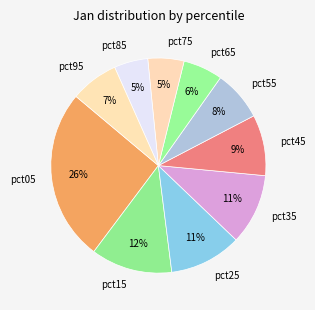

To the nearest percent, what is the combined percentage of pct25 and pct75?

16%